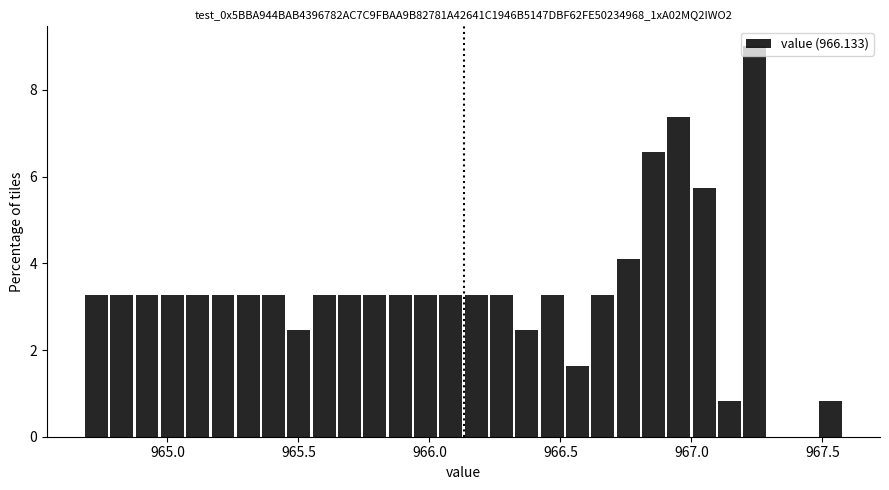

Around what value on the x-axis is the tallest bar? Give the approximate position of its centre, as read against the axis.

967.25